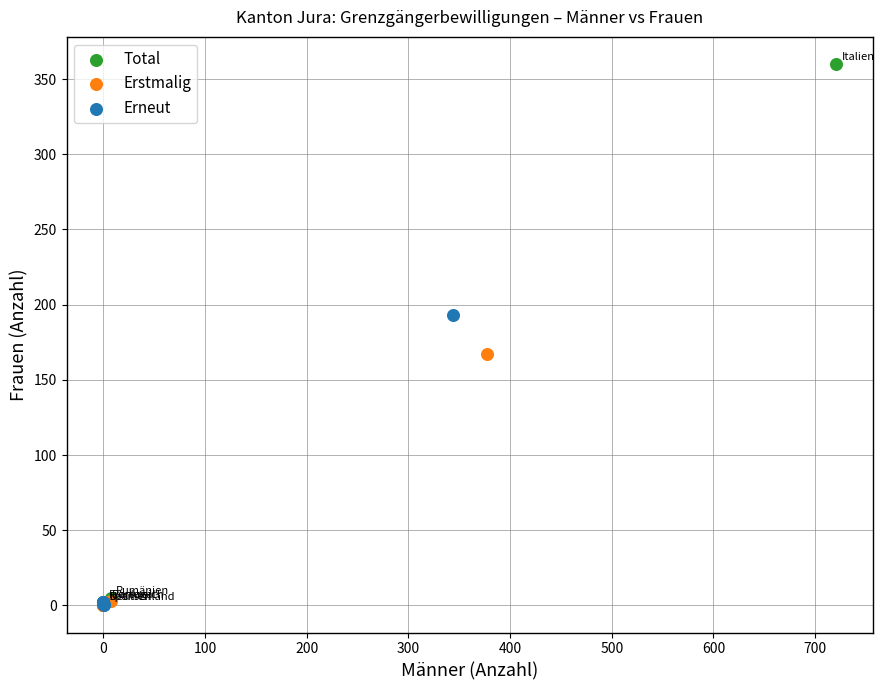

Which series reaches the maximum Y coordinate?

Total